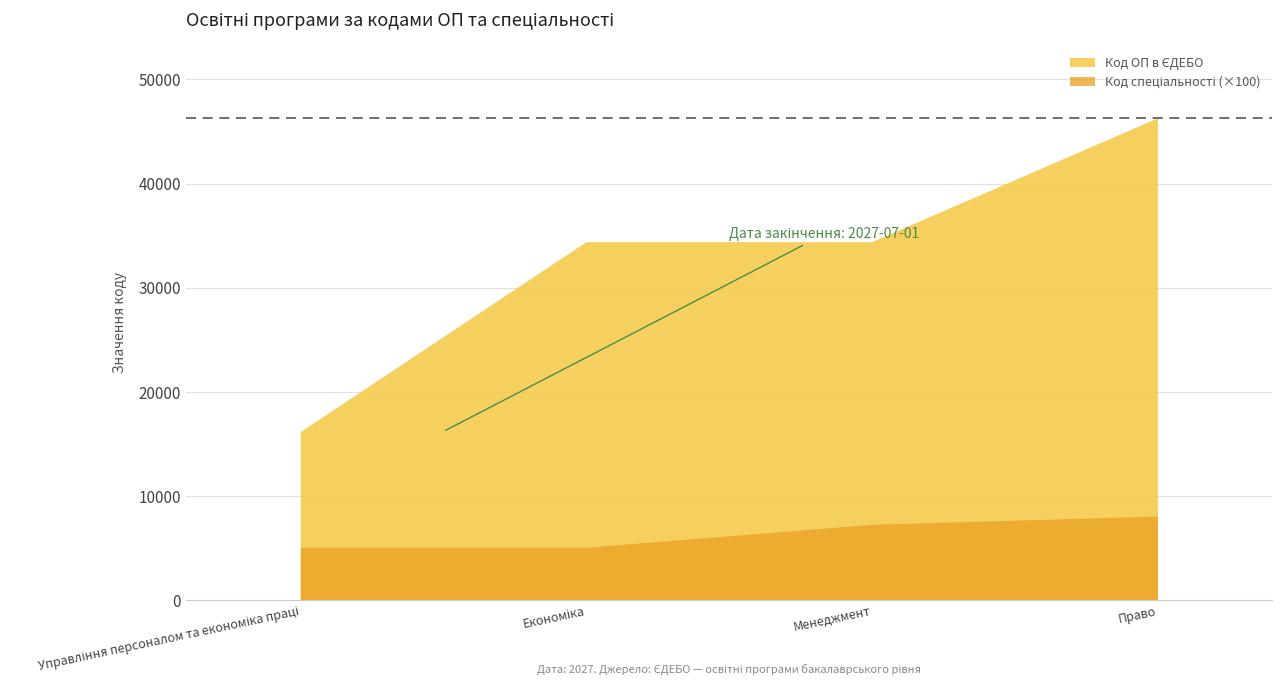

What position from the right is Економіка?

3